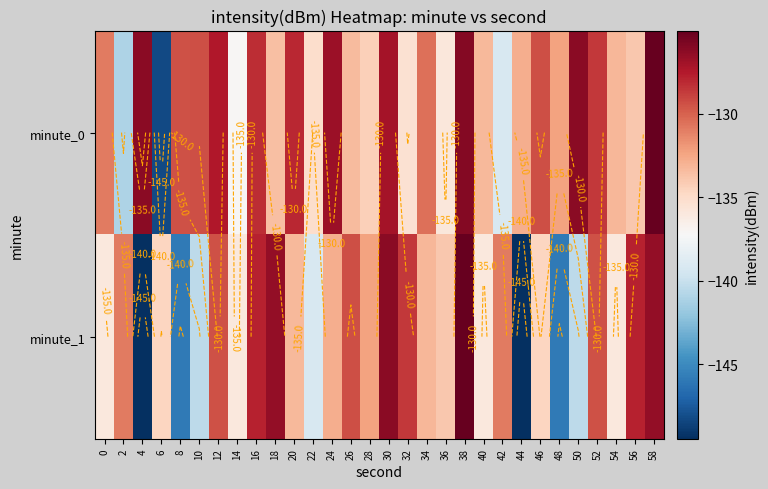

Rank the series at 58 from highest to lowest value.

minute_0, minute_1